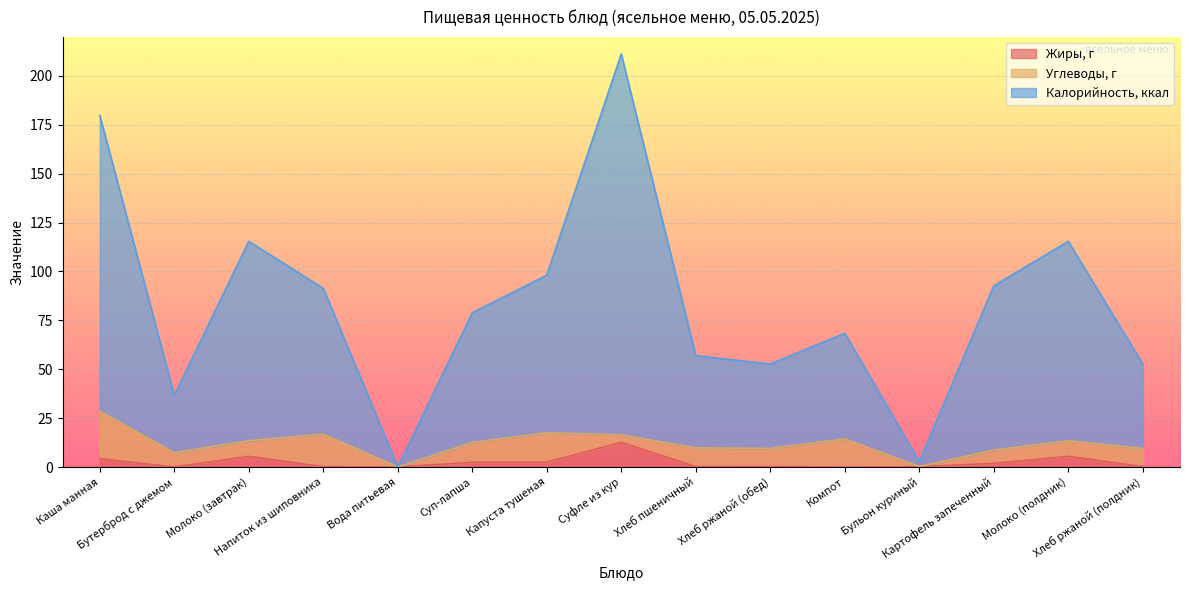

What is the sum of the Калорийность, ккал values at Суфле из кур and Капуста тушеная?

309.4